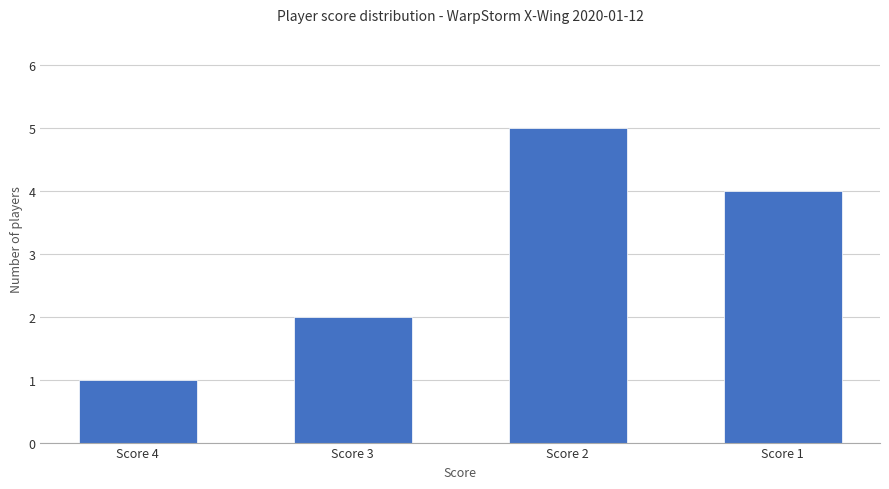

How many values are between 2 and 5?

3